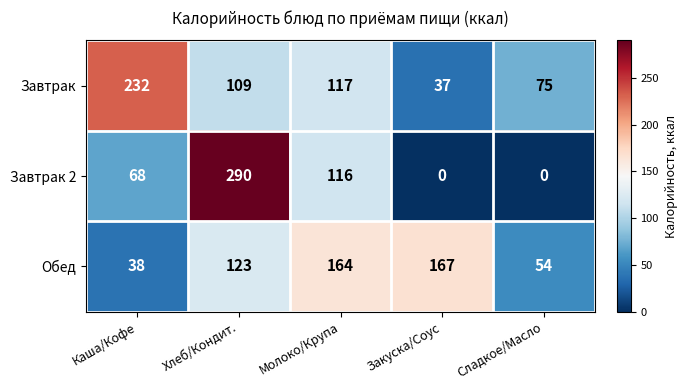

Reading right to left, extract all data points from this chart.

Завтрак: 75	37	117	109	232
Завтрак 2: 0	0	116	290	68
Обед: 54	167	164	123	38